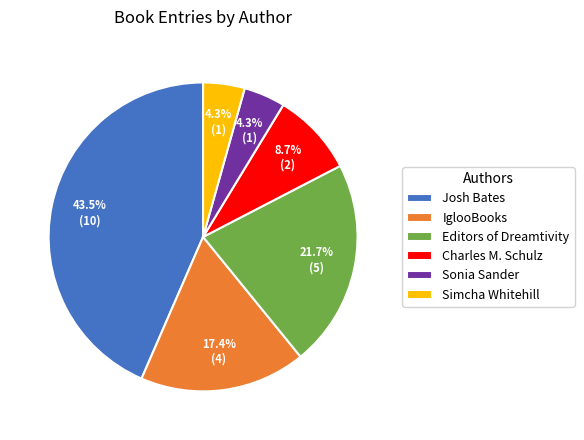

The Editors of Dreamtivity slice represents 10% of the pie. True or false?

False